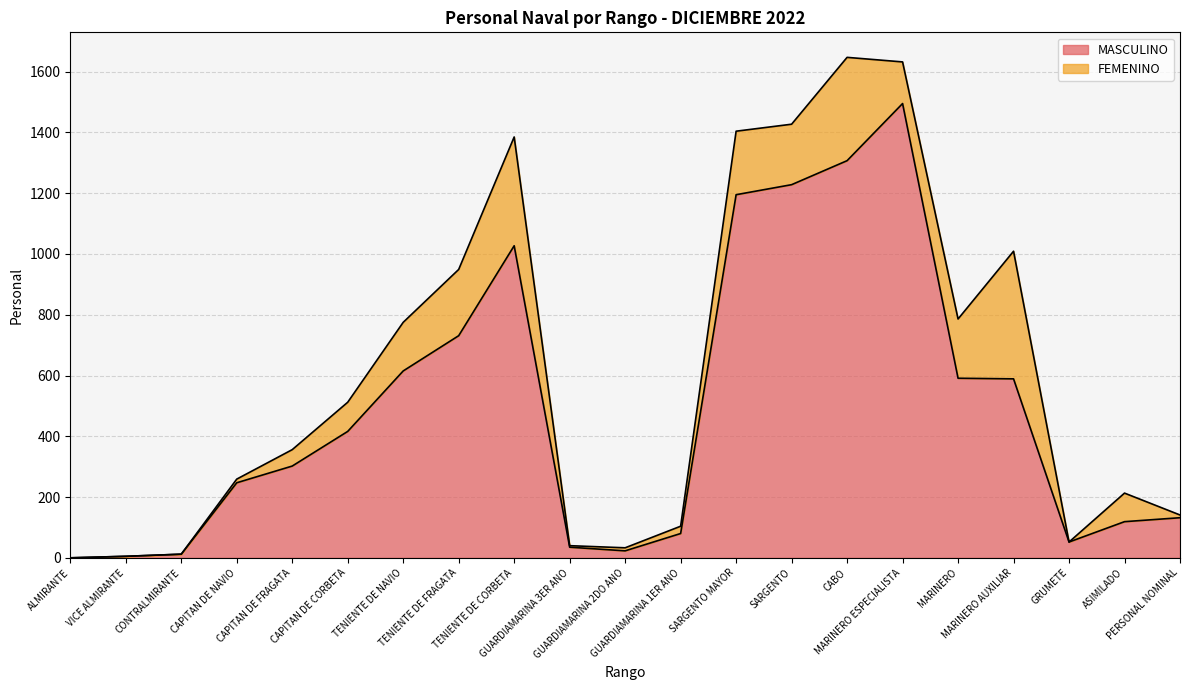

How many points are lower than both their immediate neighbors (excluding endpoints)?

2